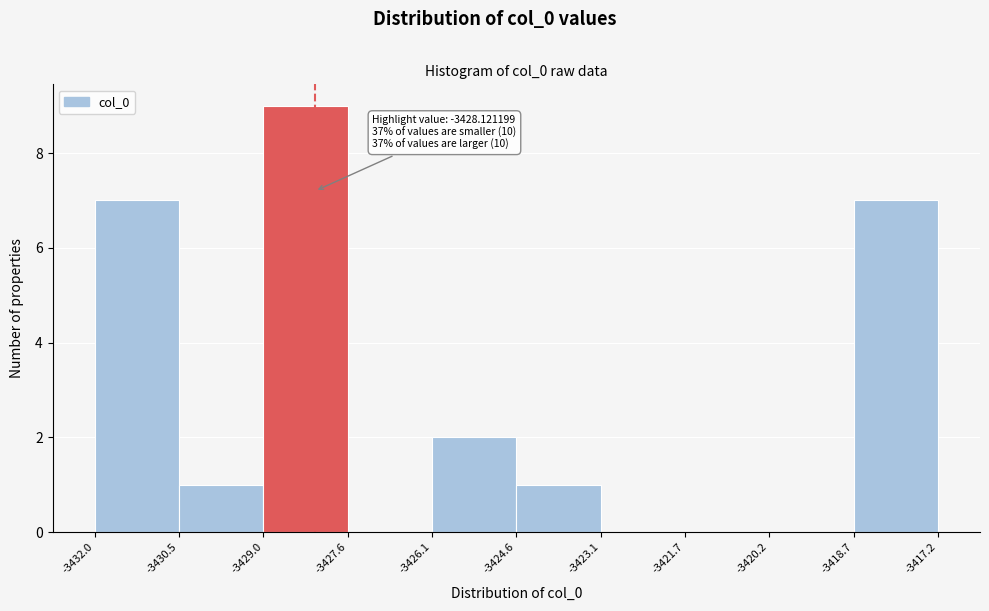

Which range on the x-axis has the tallest bar?

-3429.0 to -3427.6